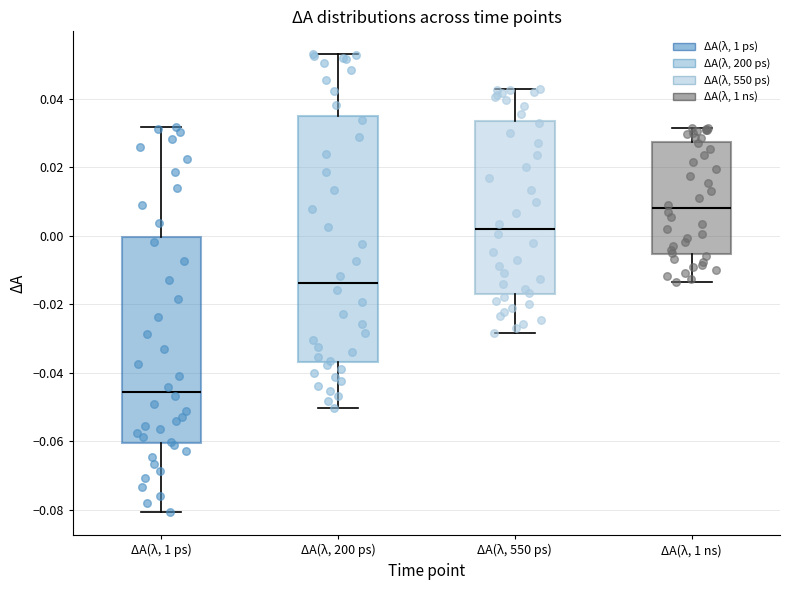

Comparing the boxes themselves (not the whiskers), which one is the tallest?

ΔA(λ, 200 ps)